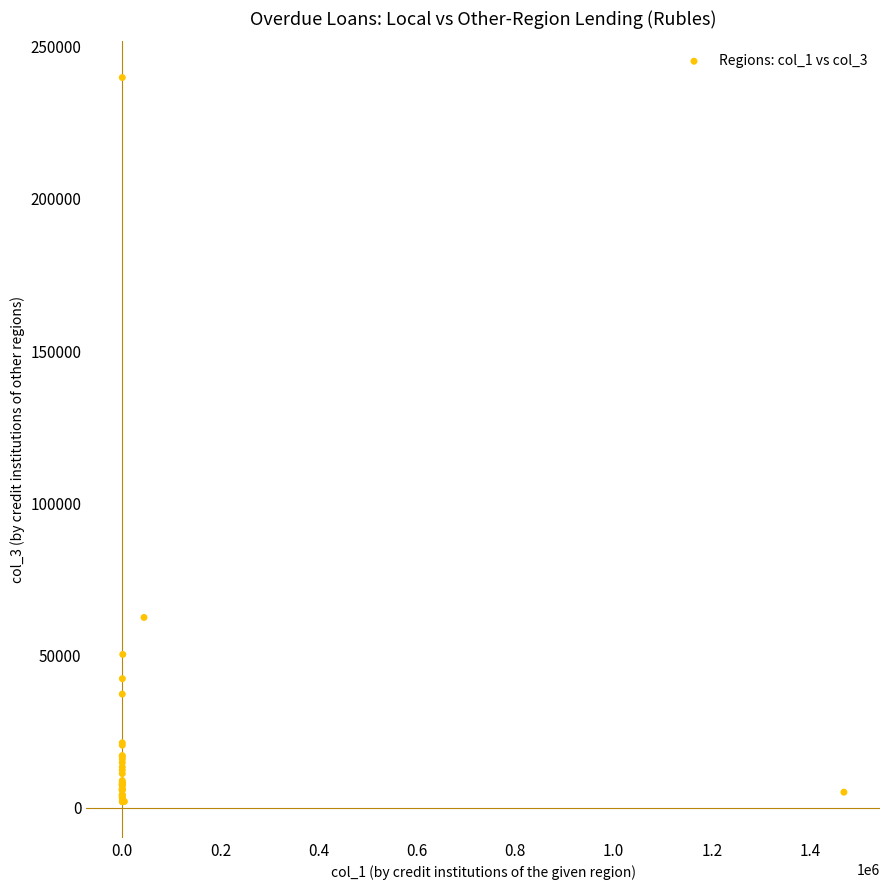

What Y value in the scatter plot is closest to 120925?

62543